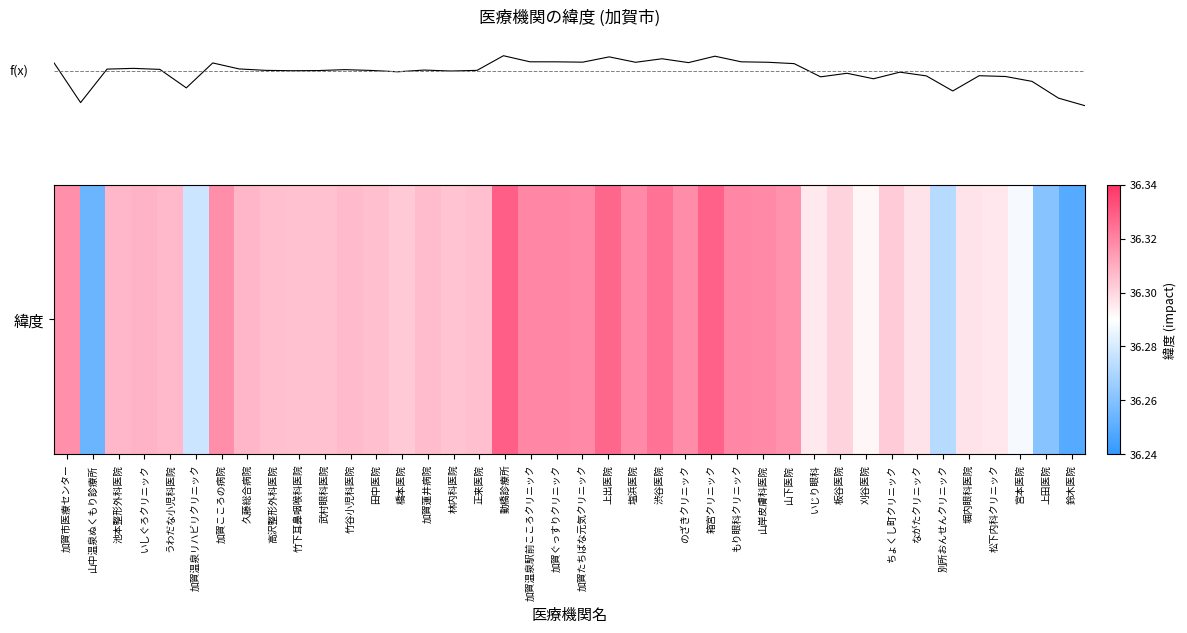

How many series are shown in this chart?

1